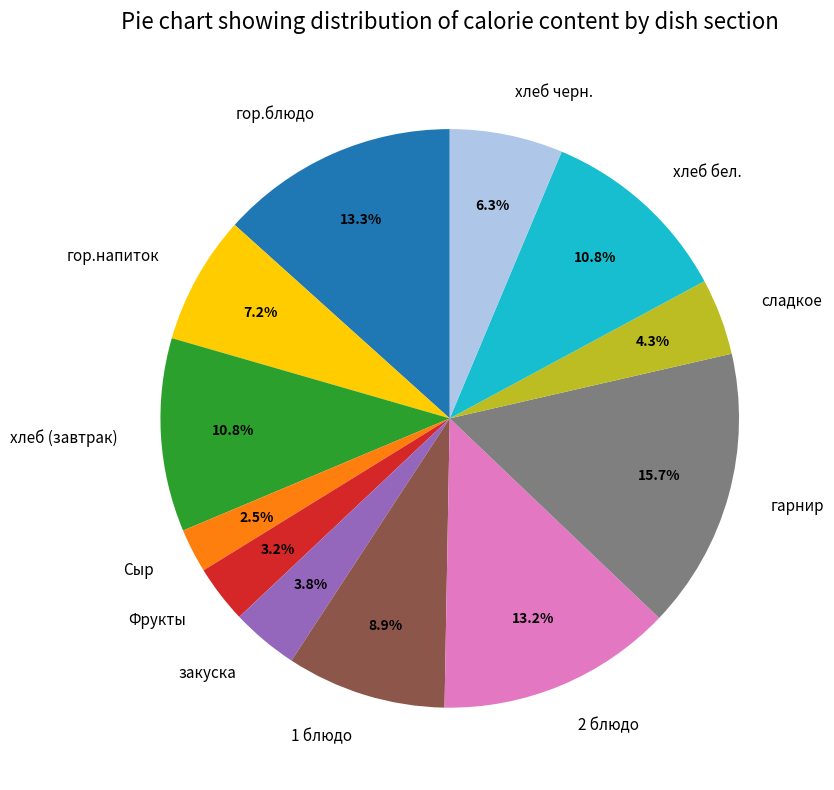

Combined, what portion of the pie is гор.блюдо and хлеб (завтрак)?

24.1%